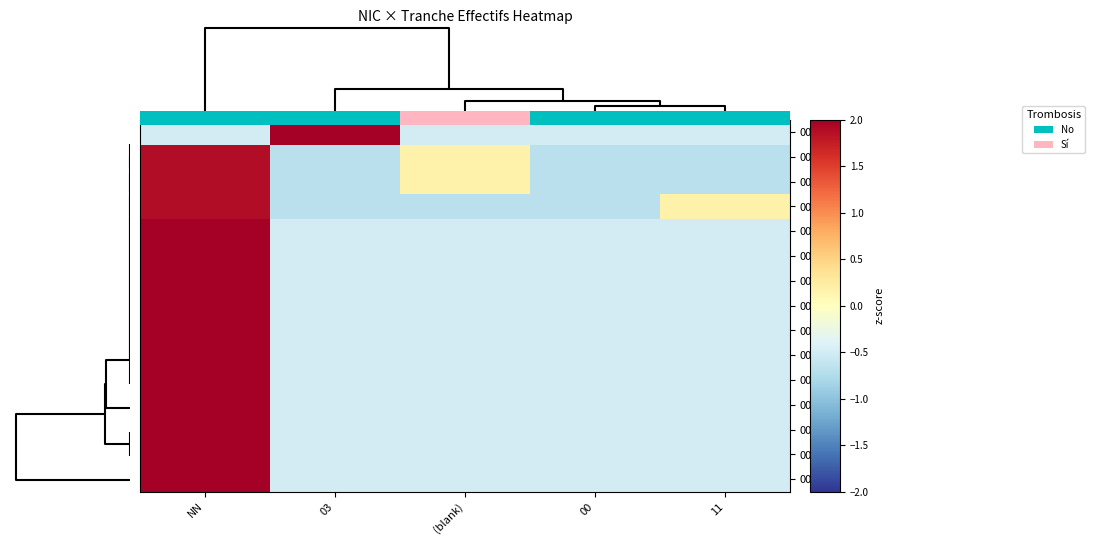

How many values in 00015 are above zero?

1